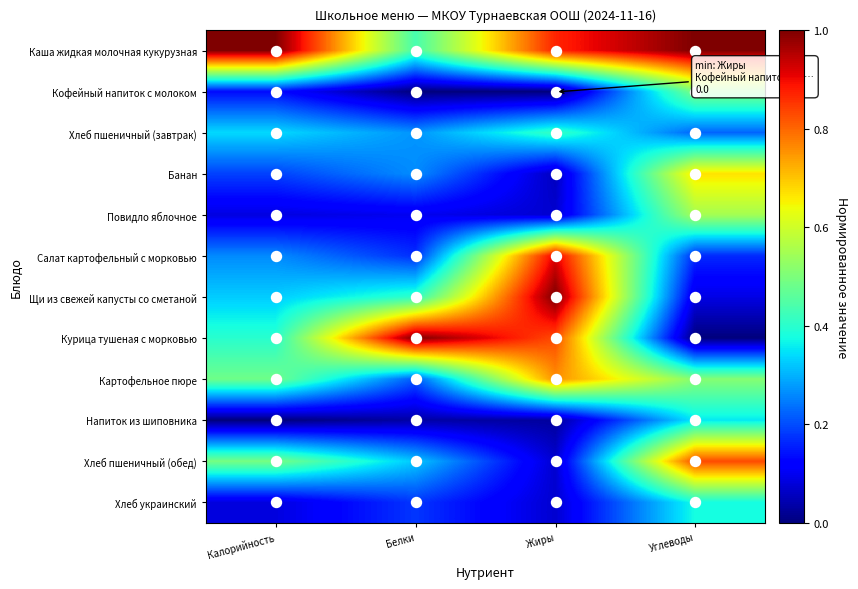

Between Калорийность and Жиры, which is larger?

Калорийность